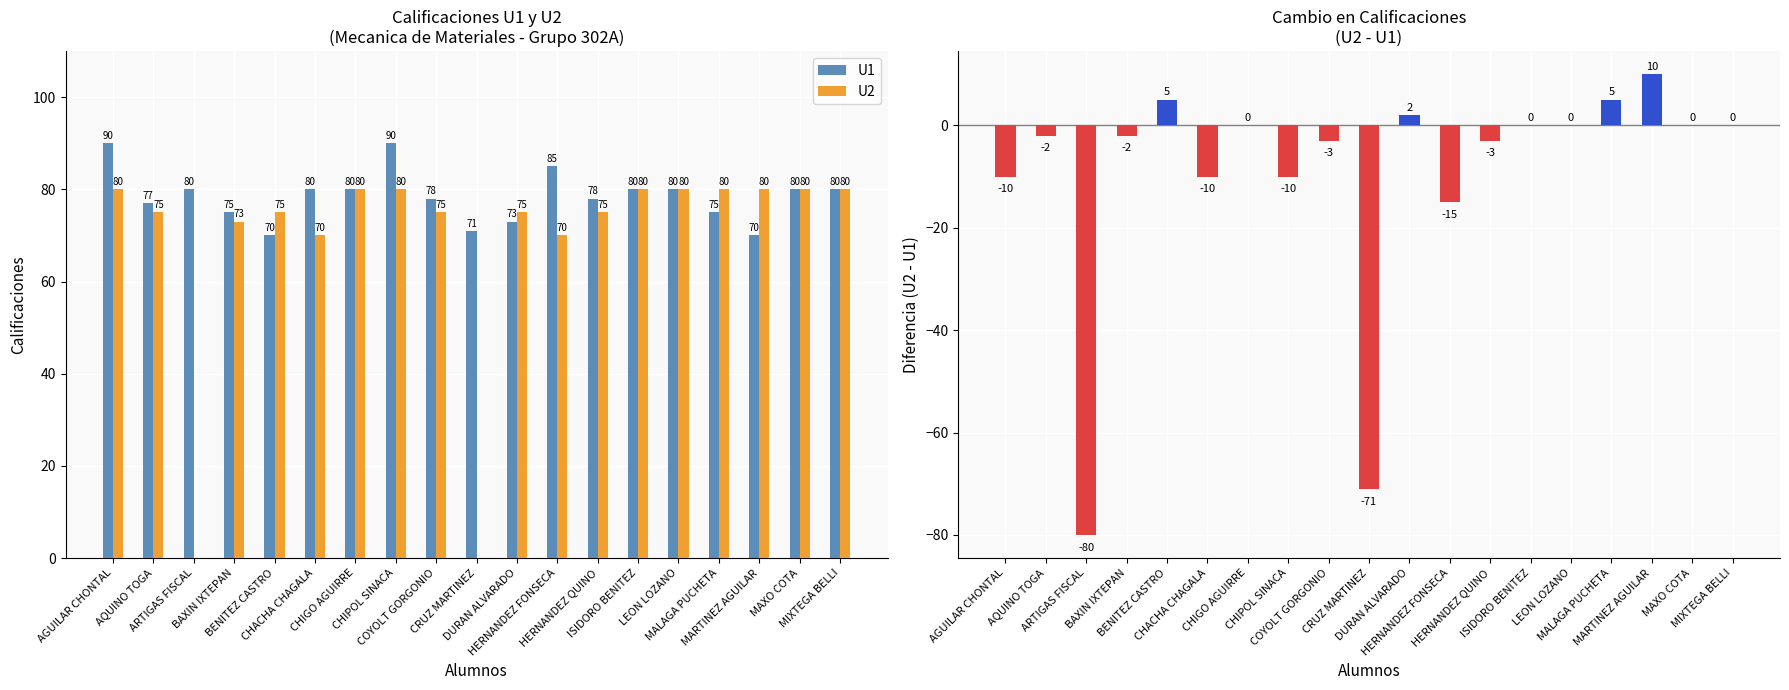

Does the chart contain any negative values?

Yes